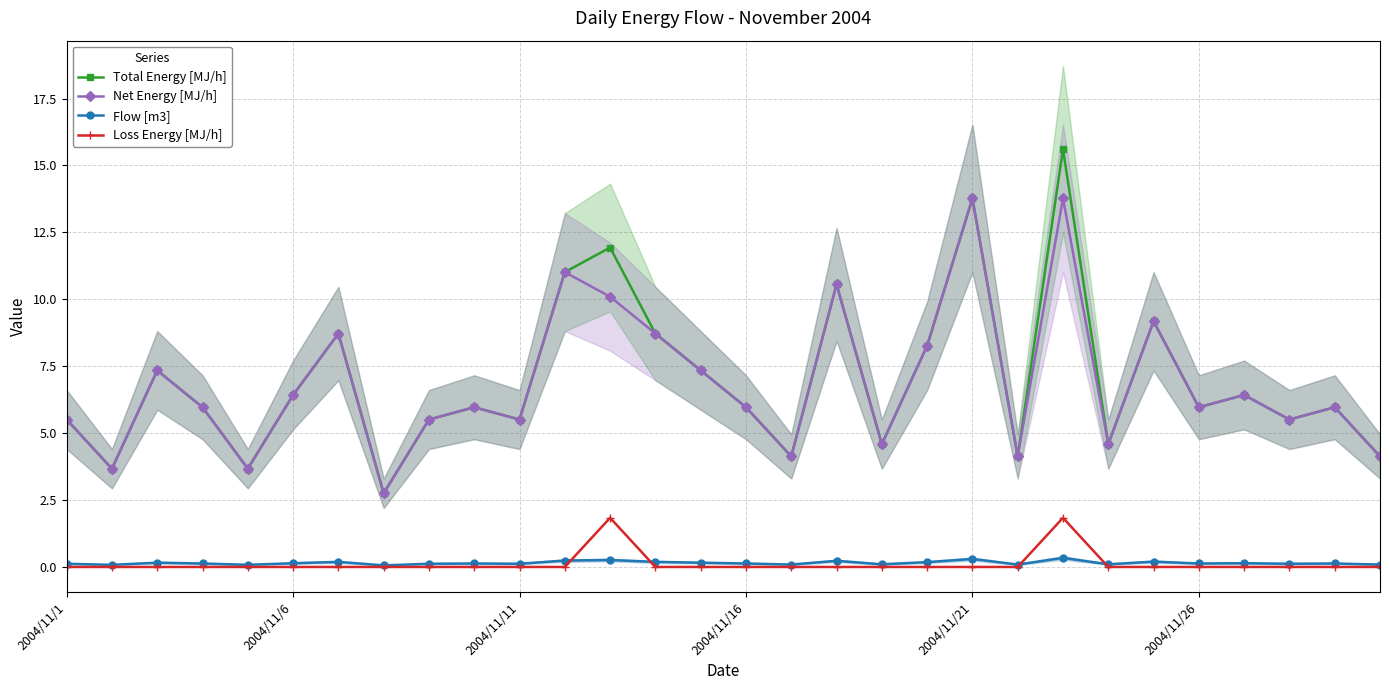

What is the lowest value of the Net Energy [MJ/h] series?

2.8